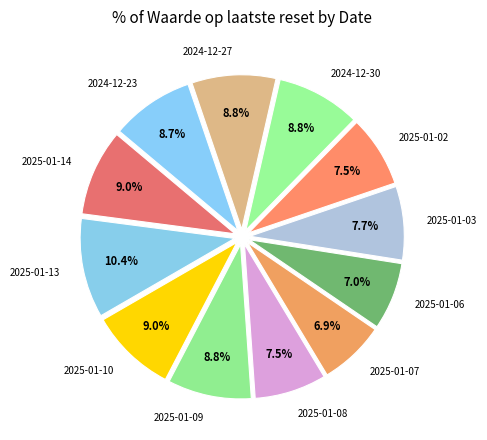

Is 2024-12-23 the majority of the pie?

No